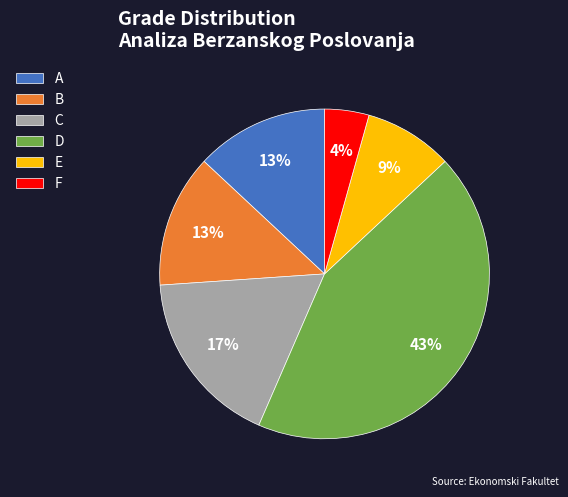

Does D account for over 50% of the chart?

No